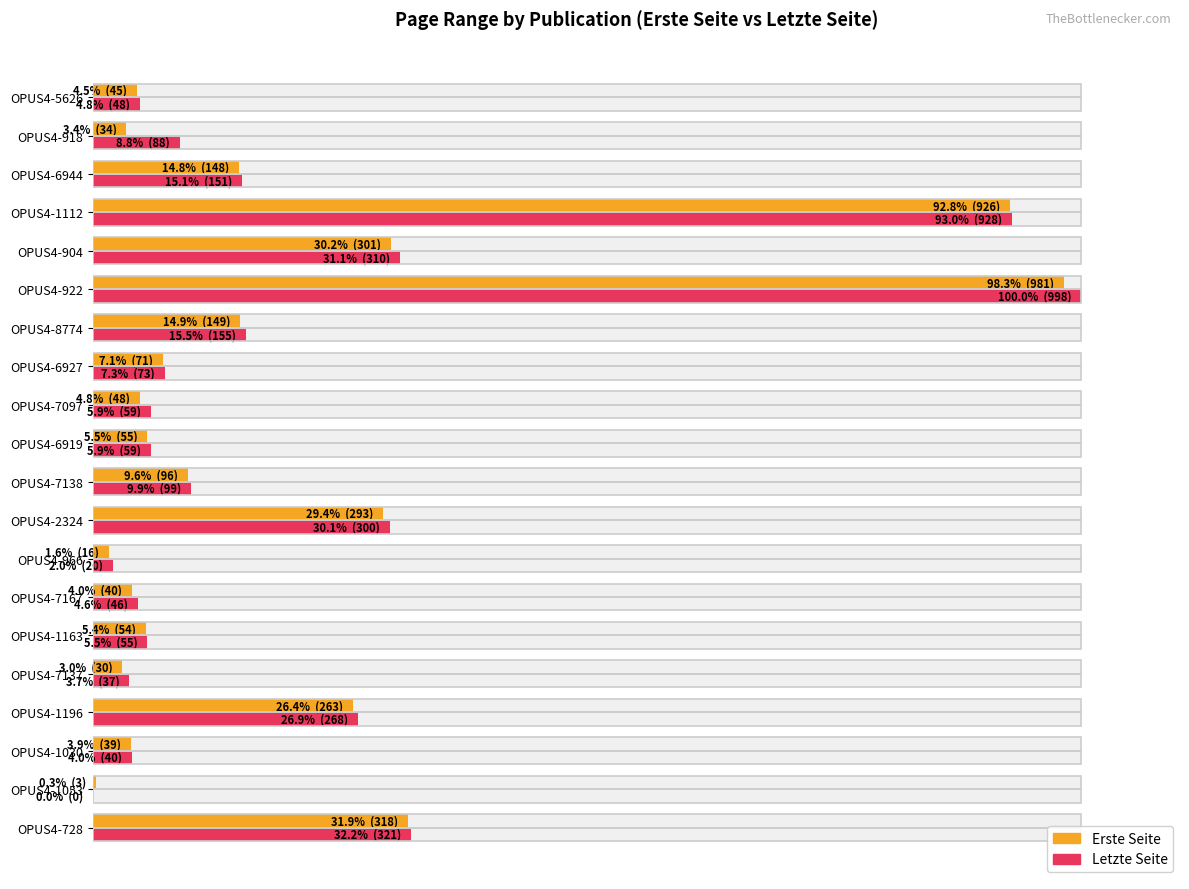

What is the value of the Erste Seite bar at the 20th from the left?

4.5